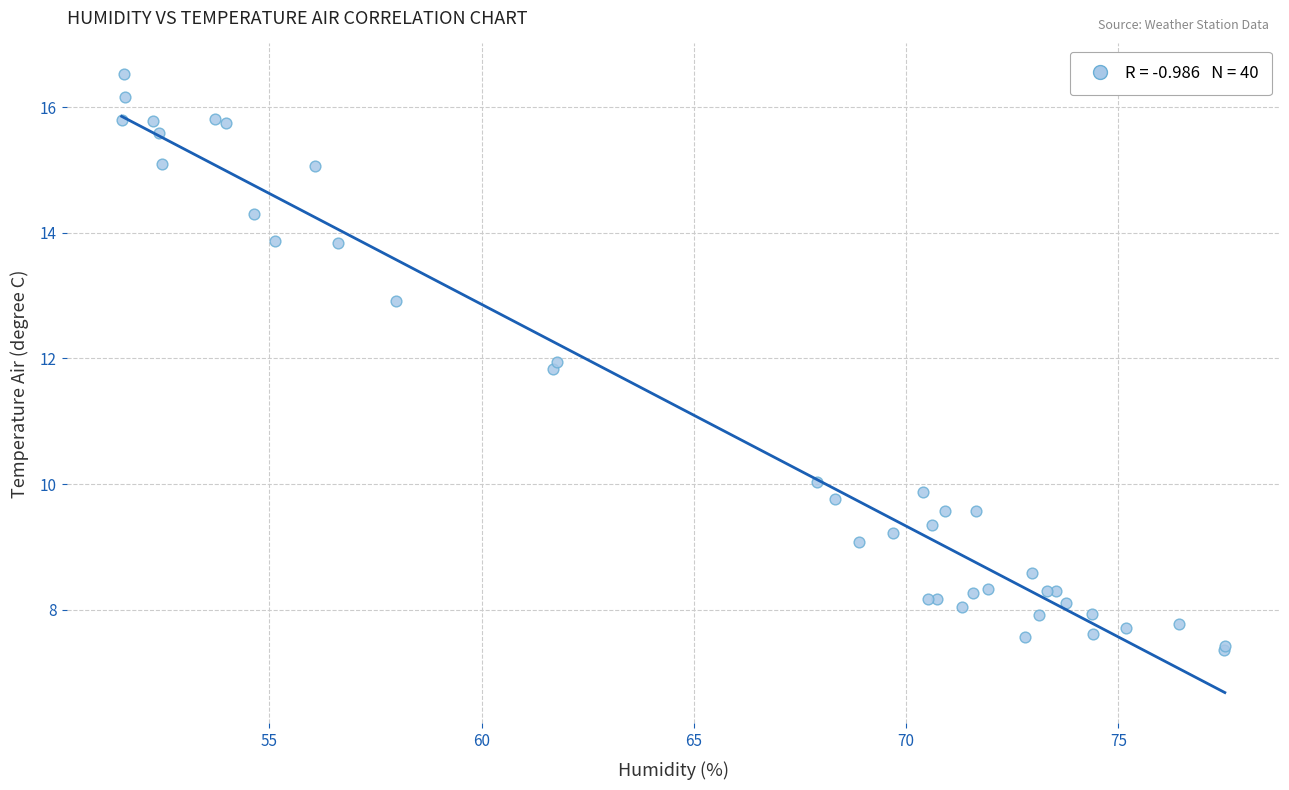

What Y value in the scatter plot is closest to 11?

11.8